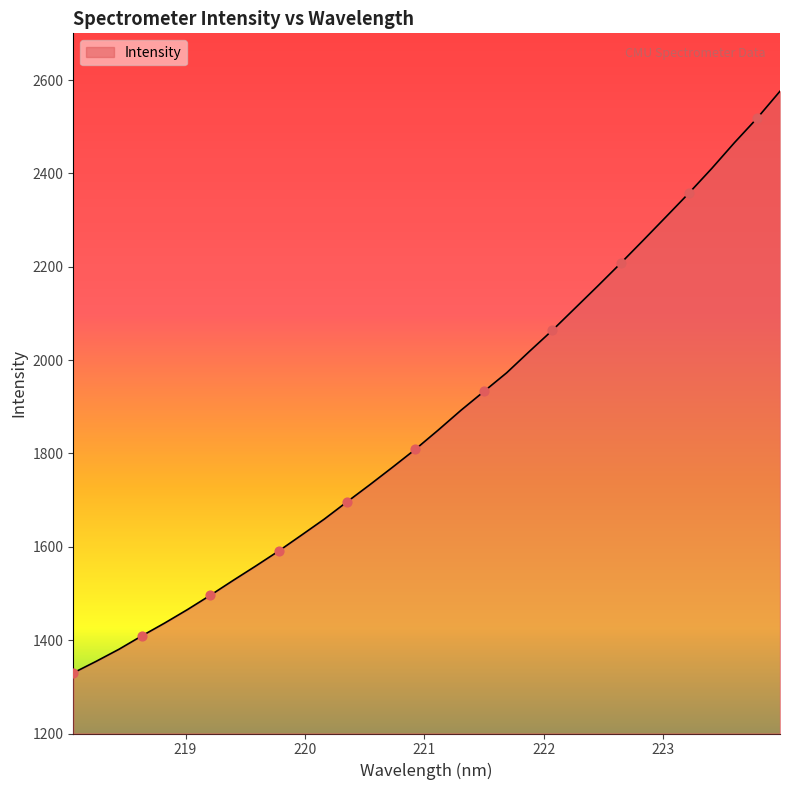

What is the greatest value displayed?

2576.0